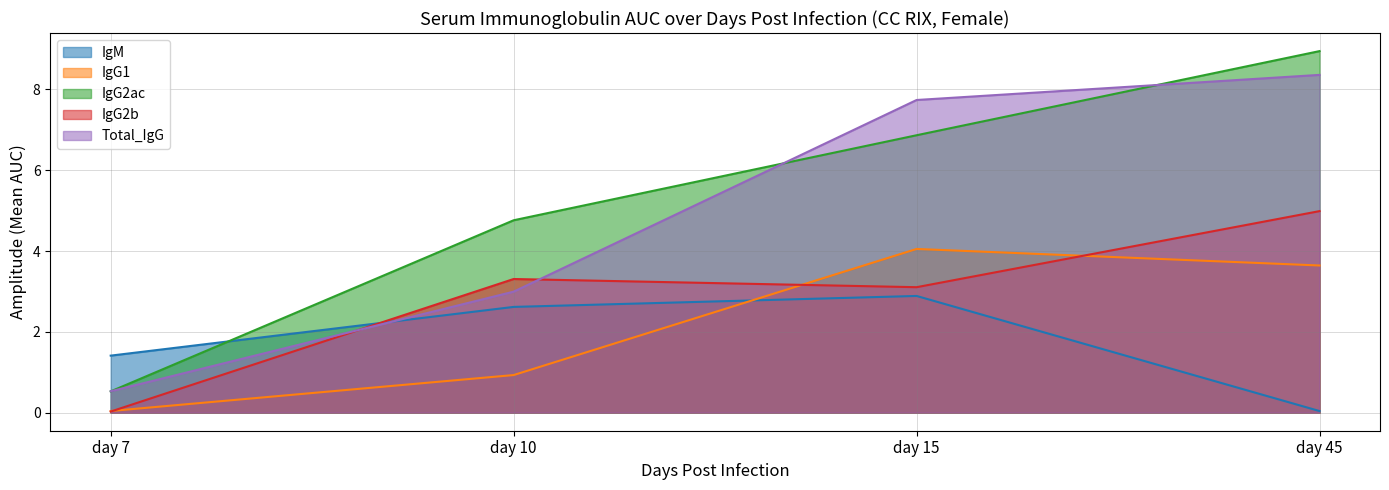

Which series has the widest spread of values?

IgG2ac